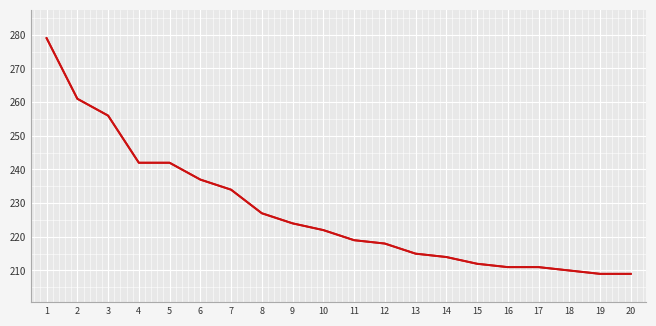

Which label corresponds to the largest value in the chart?

1